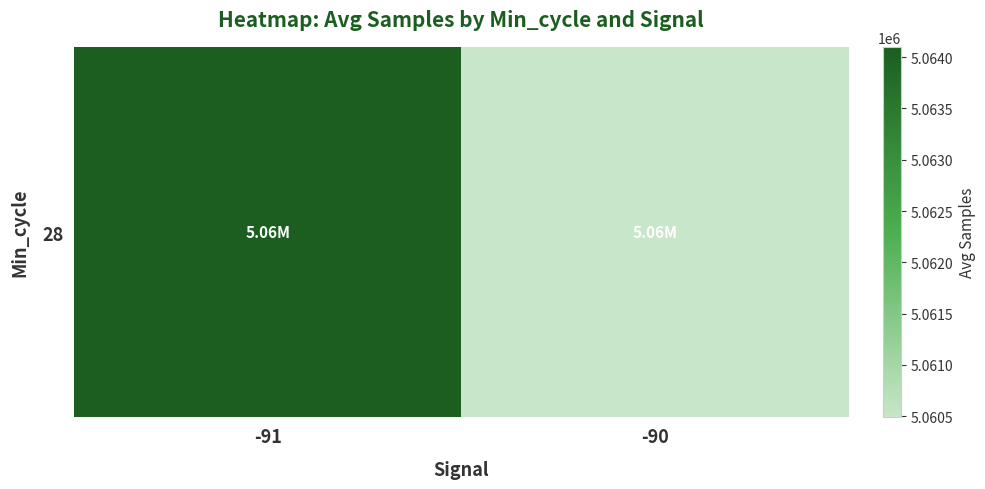

What is the maximum value shown in the chart?

5064101.1